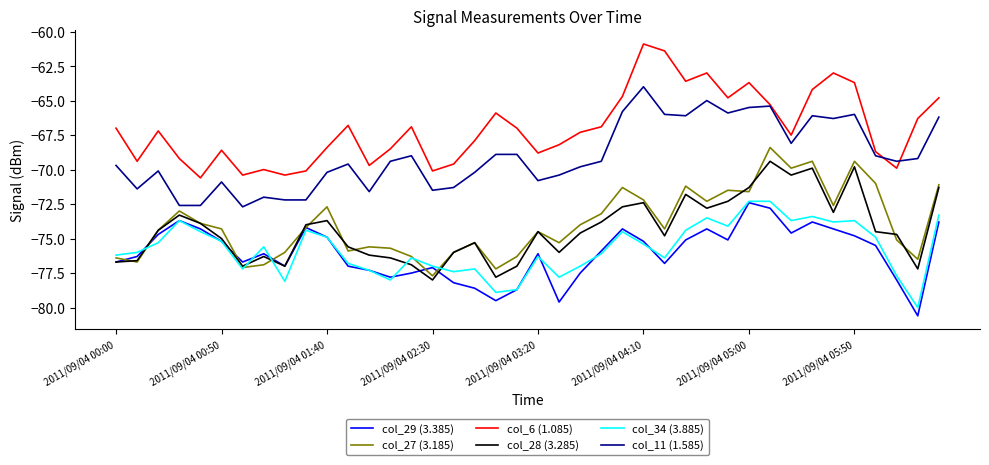

True or false: col_28 (3.285) and col_11 (1.585) intersect in this chart.

False